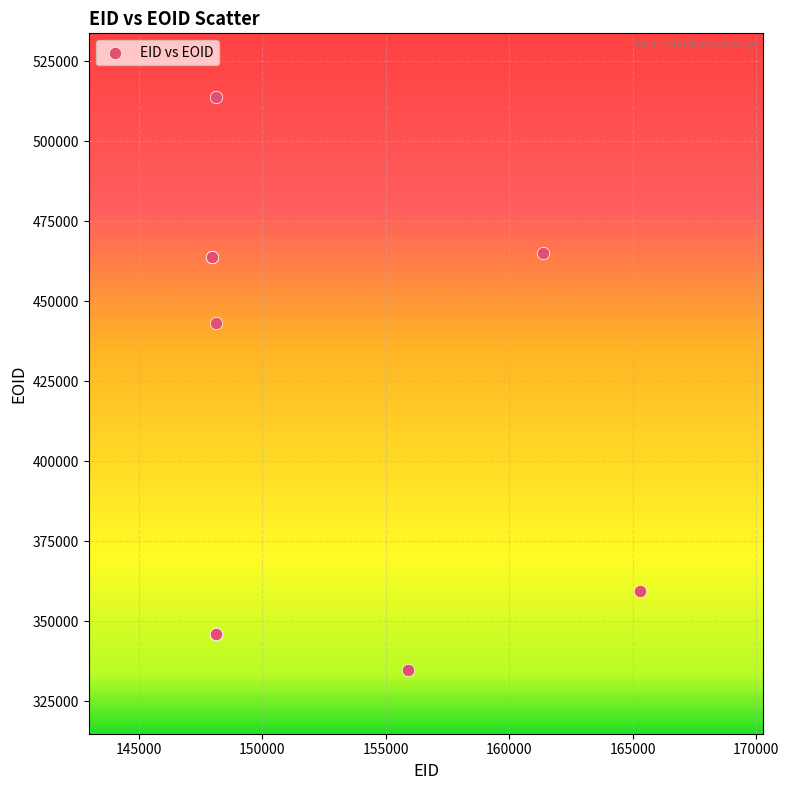

What Y value in the scatter plot is closest to 424257?

443292